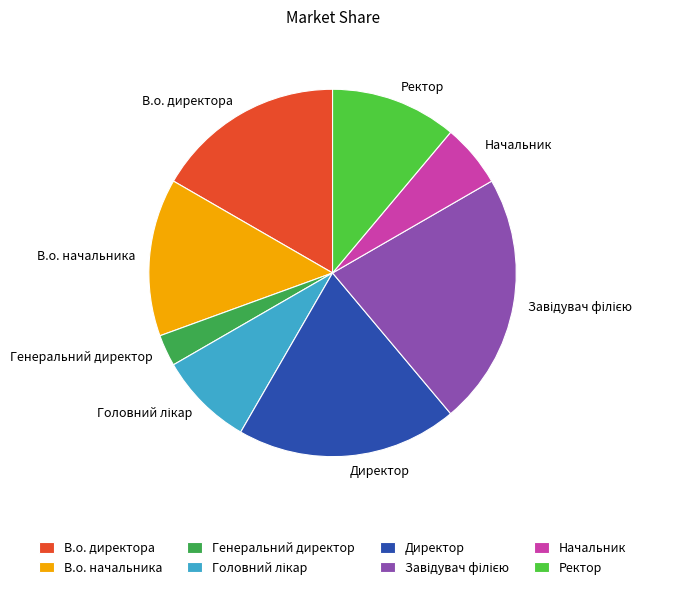

Which category has the smallest portion of the pie?

Генеральний директор